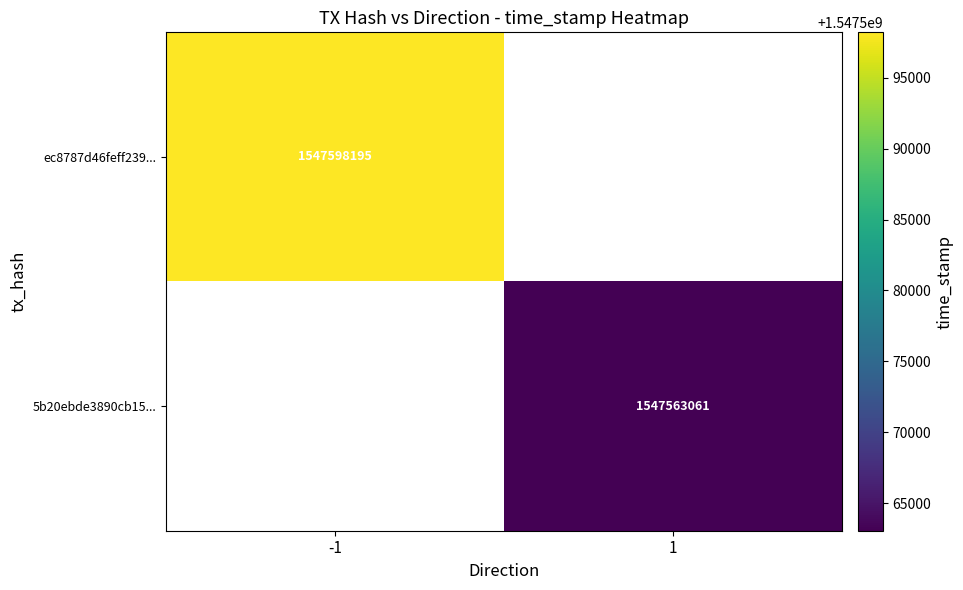

Is it true that ec8787d46feff239... equals 1547598195 at -1?

True